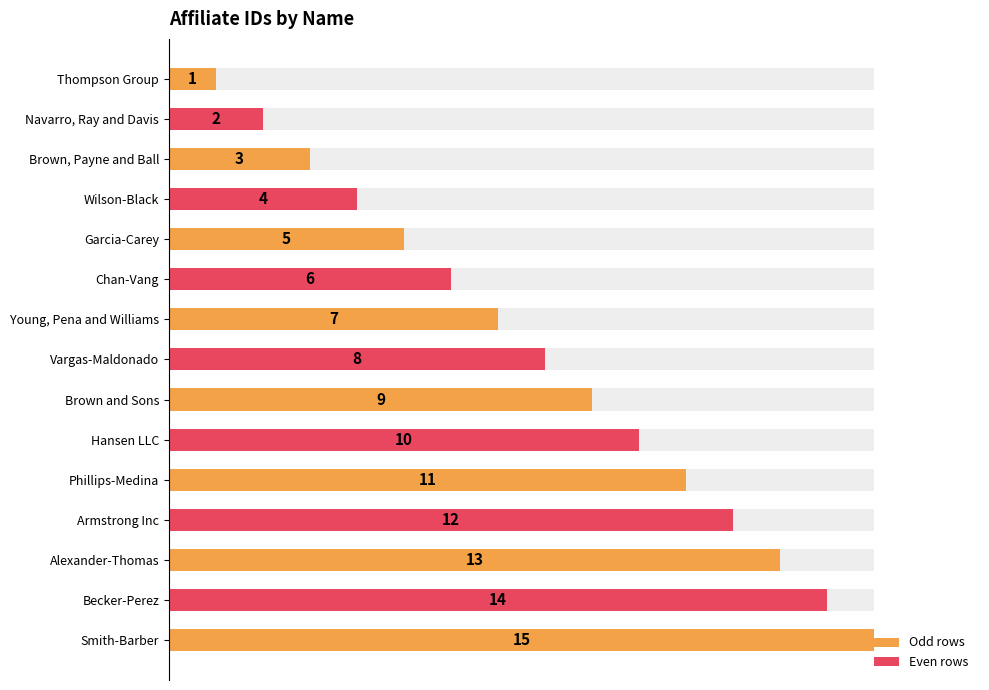

The chart shows a value of 9 at Garcia-Carey. True or false?

False